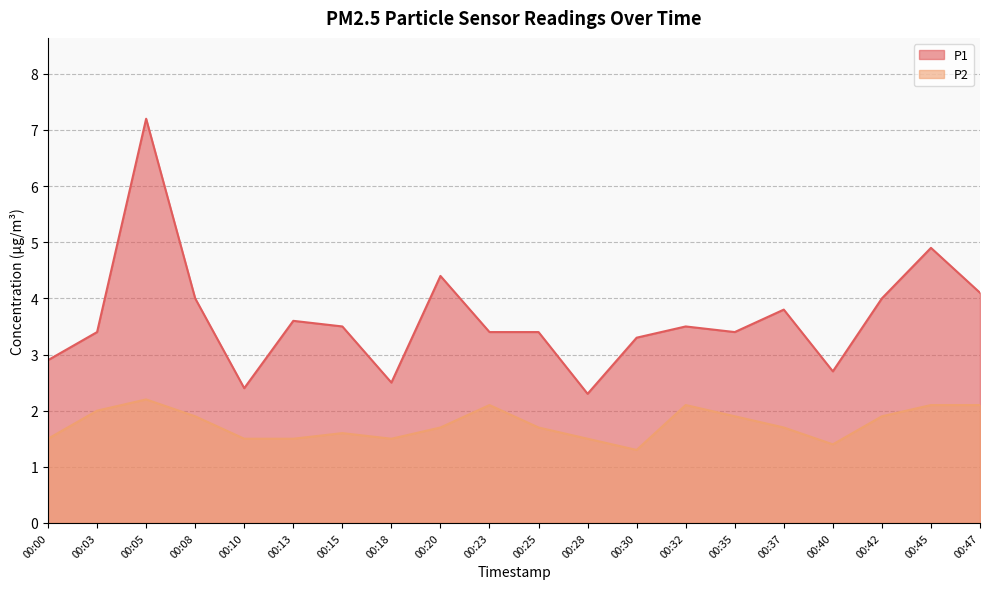

Reading left to right, extract all data points from this chart.

P1: 00:00=2.9	00:03=3.4	00:05=7.2	00:08=4.0	00:10=2.4	00:13=3.6	00:15=3.5	00:18=2.5	00:20=4.4	00:23=3.4	00:25=3.4	00:28=2.3	00:30=3.3	00:32=3.5	00:35=3.4	00:37=3.8	00:40=2.7	00:42=4.0	00:45=4.9	00:47=4.1
P2: 00:00=1.5	00:03=2.0	00:05=2.2	00:08=1.9	00:10=1.5	00:13=1.5	00:15=1.6	00:18=1.5	00:20=1.7	00:23=2.1	00:25=1.7	00:28=1.5	00:30=1.3	00:32=2.1	00:35=1.9	00:37=1.7	00:40=1.4	00:42=1.9	00:45=2.1	00:47=2.1